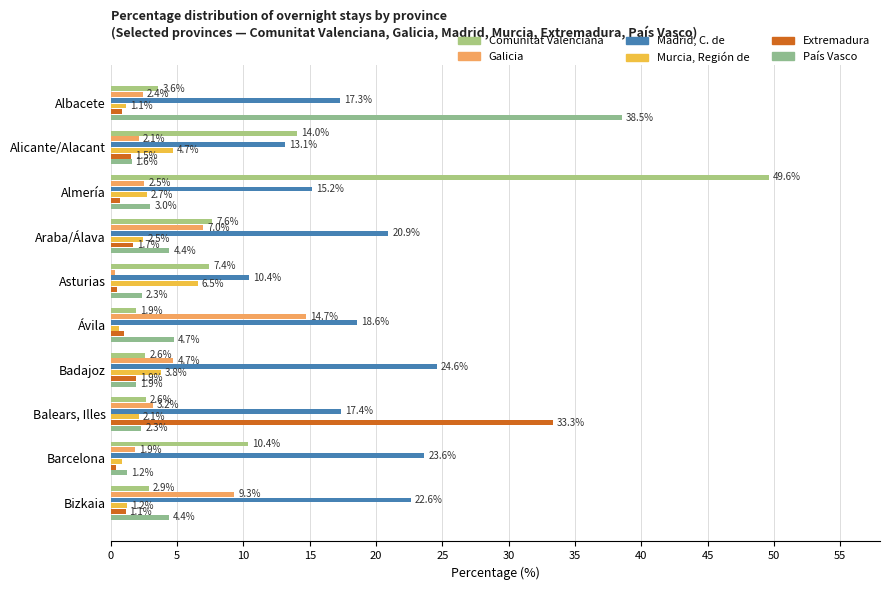

Count the number of categories in the chart.

10